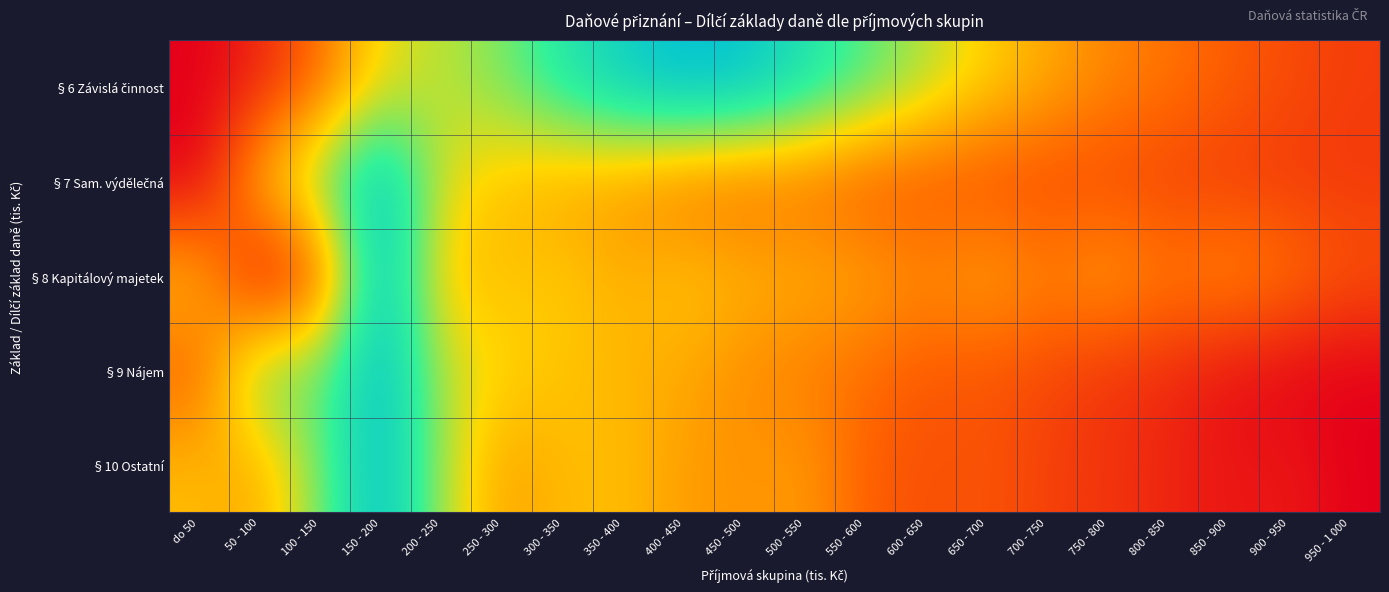

What is the total value across all series at 350 - 400?

2.6